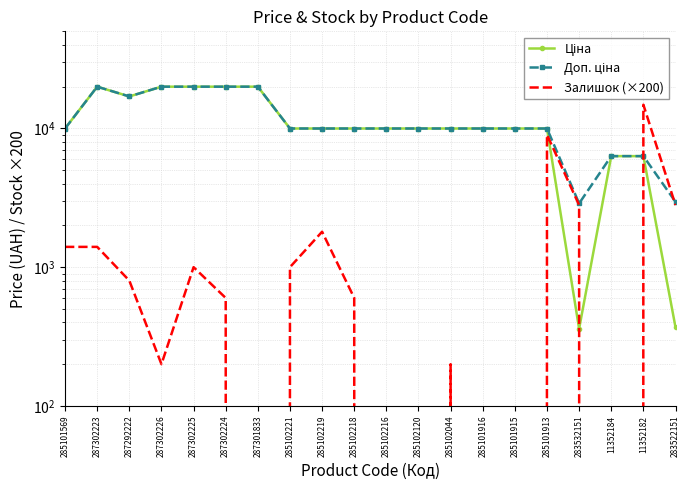

Which has a higher value, 283522151 or 287302226?

287302226